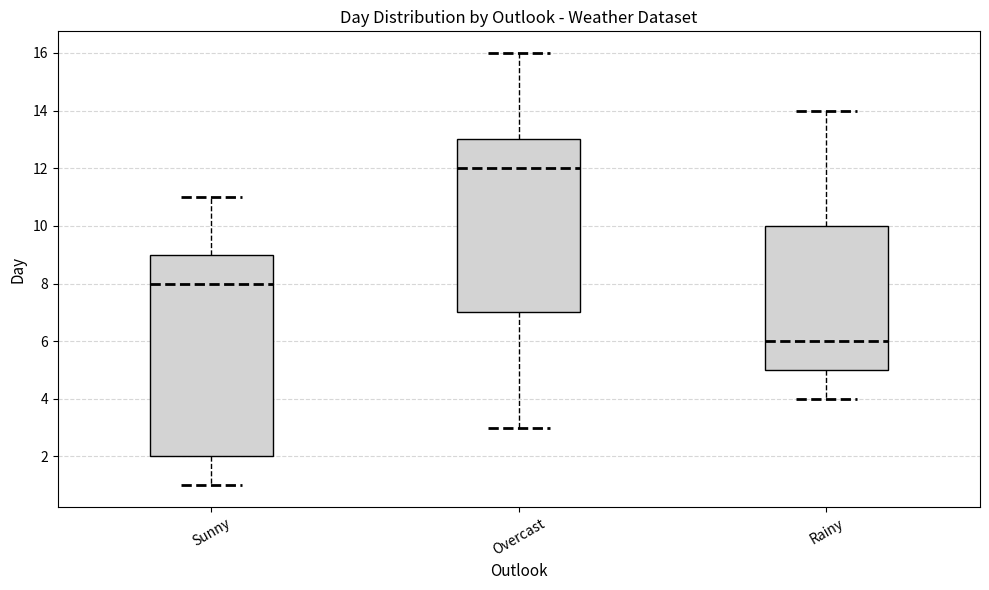

Where is the lower edge of the box for Rainy on the y-axis? The values are not printed on the chart, so give them approximately, as read against the axis.

5